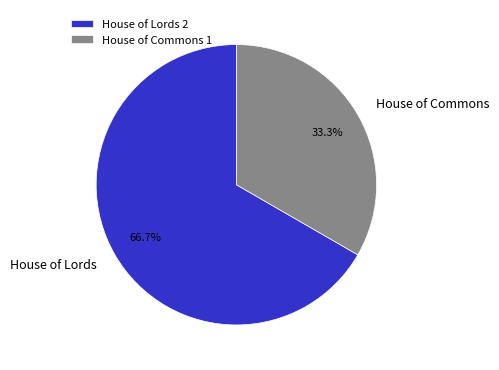

What percentage is the House of Commons slice, to the nearest percent?

33%